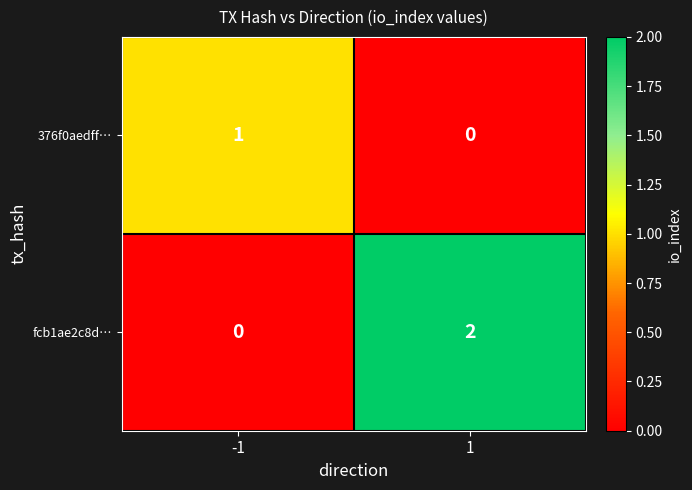

Is the value of fcb1ae2c8d… at 1 greater than the value of 376f0aedff… at 1?

Yes